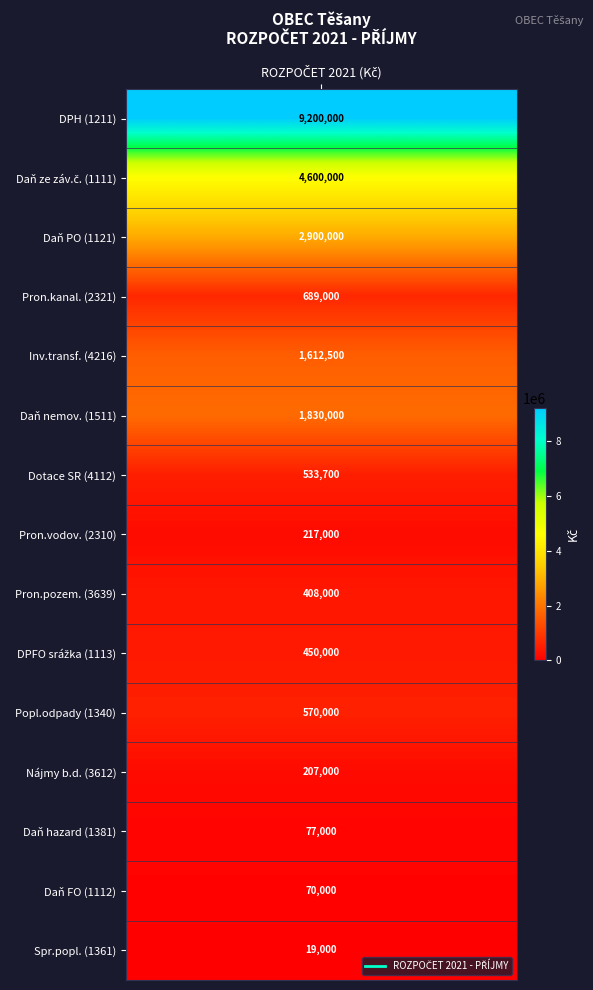

Between 1 and 10, which series saw the biggest shift?

Daň ze závislé činnosti